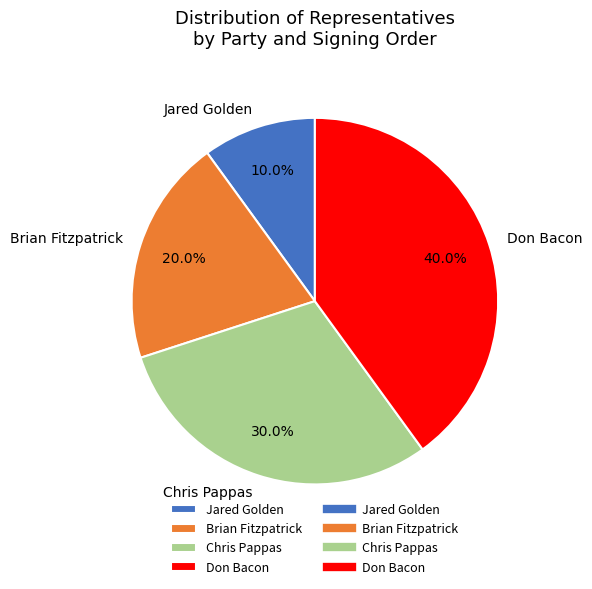

To the nearest percent, what percentage of the pie is Chris Pappas?

30%